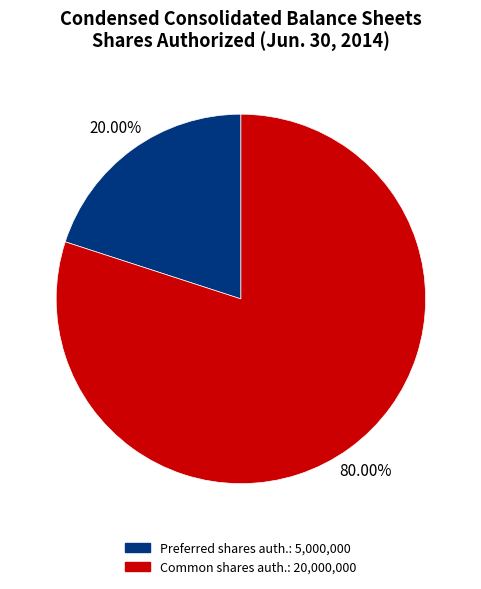

Count the number of slices in the pie.

2